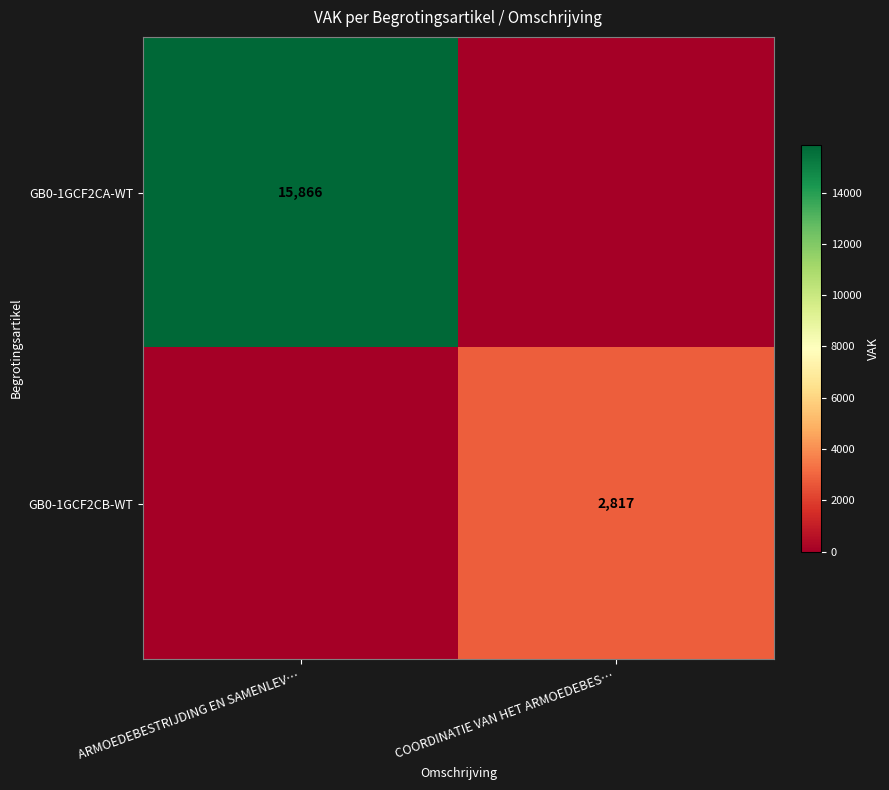

The value of GB0-1GCF2CA-WT at ARMOEDEBESTRIJDING EN SAMENLEV… is 25296. True or false?

False